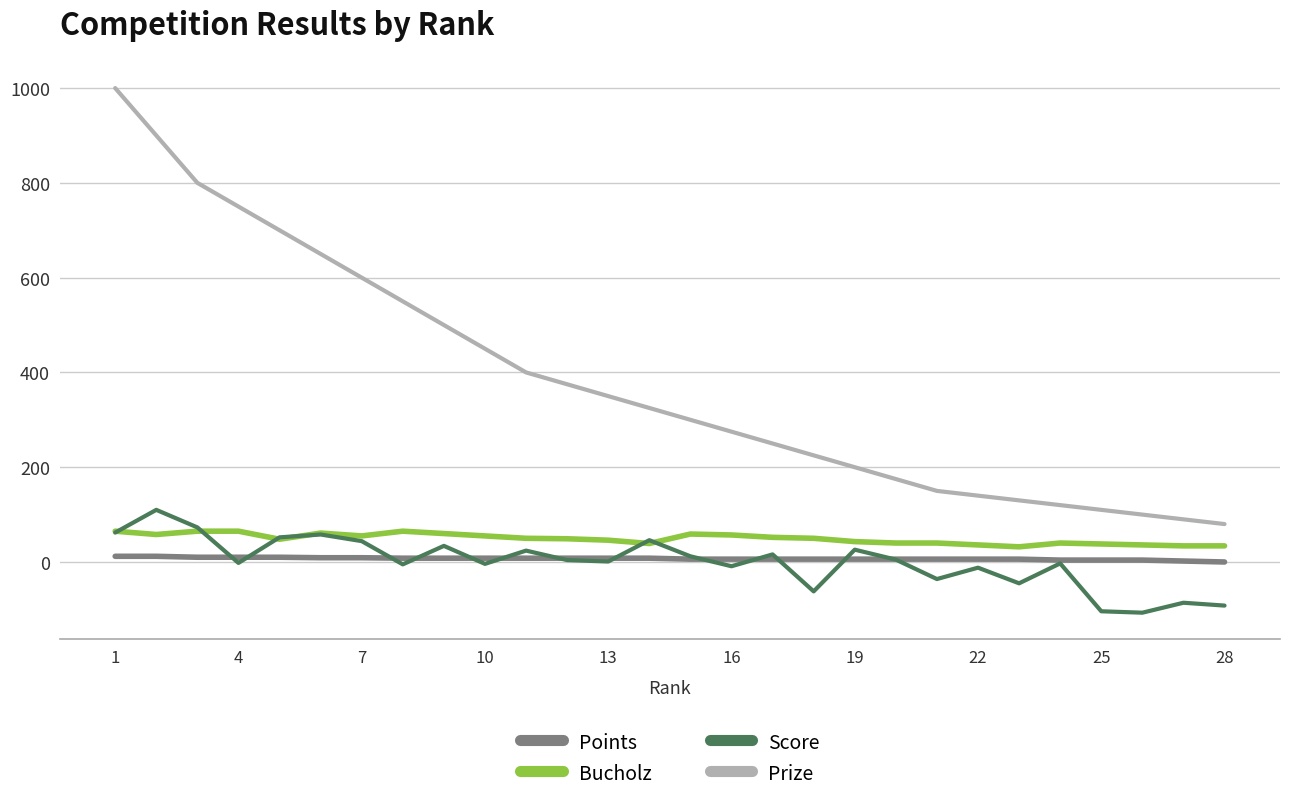

True or false: Prize and Score cross at least once.

False